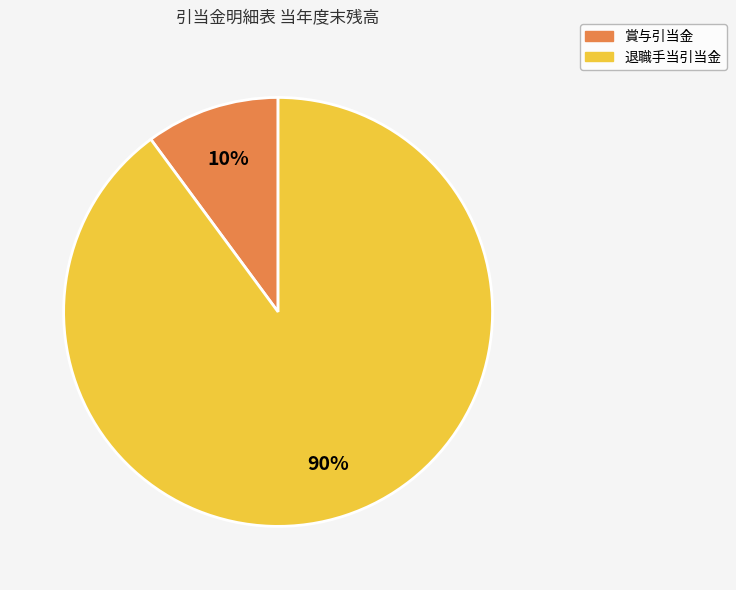

Is there any slice that represents more than half of the pie?

Yes